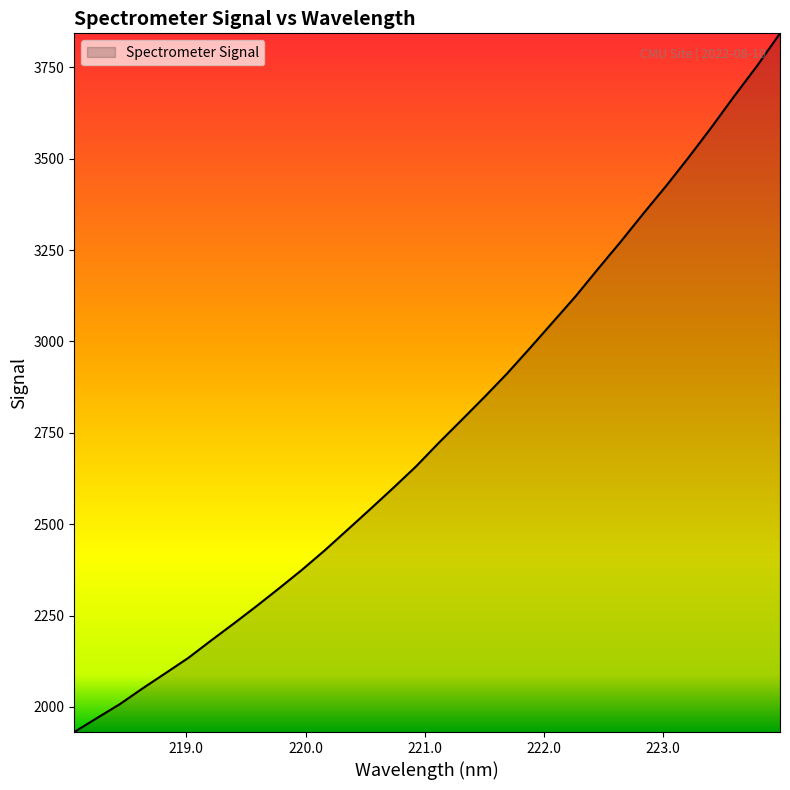

What is the maximum value shown in the chart?

3843.0